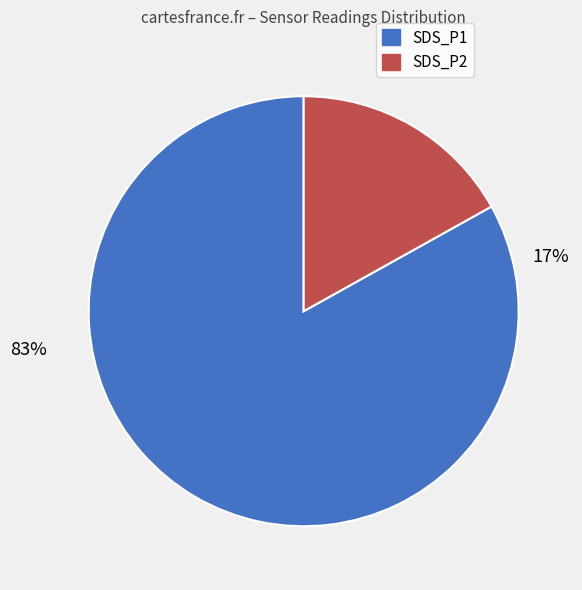

Which slice is the smallest?

SDS_P2